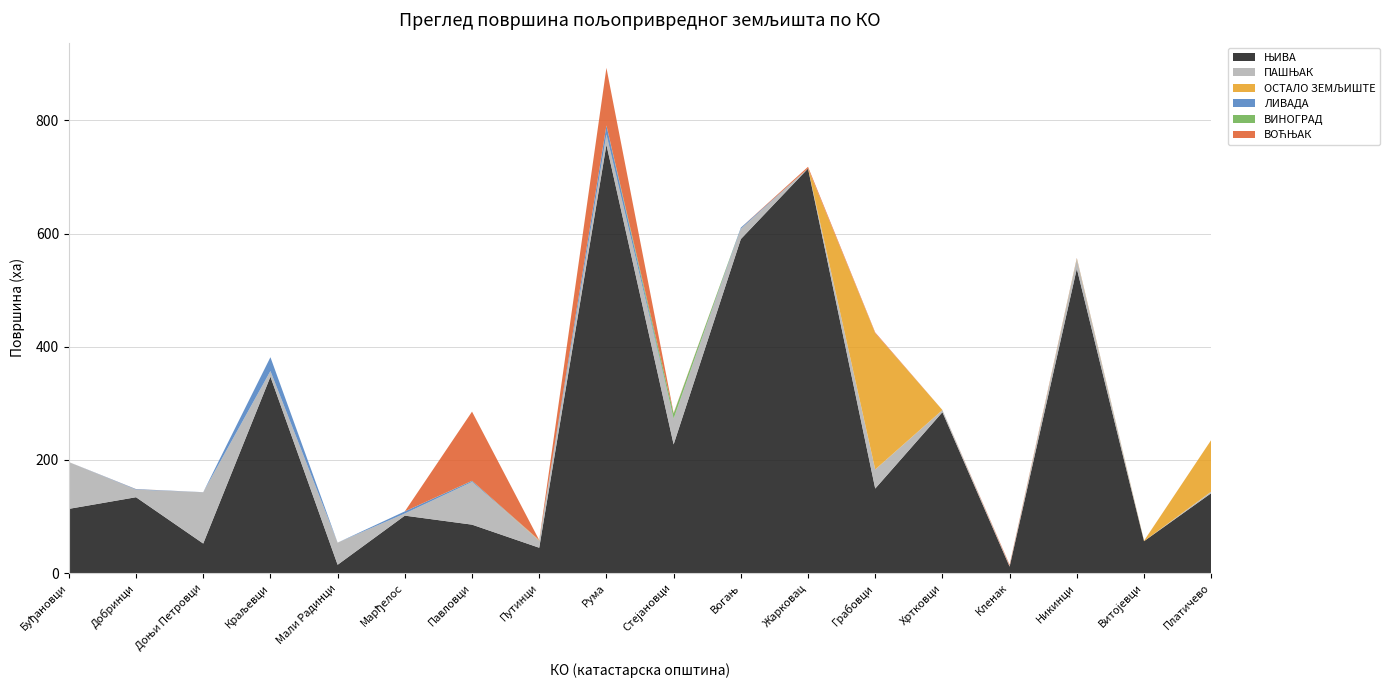

Reading right to left, list all the values displayed in this chart.

ЊИВА: 141.3	56.5	538.1	11.5	284.5	149.4	715.0	590.3	227.5	757.0	44.9	85.7	101.6	14.8	347.2	52.3	134.2	113.6
ПАШЊАК: 2.8	0.0	16.1	1.4	3.8	33.8	0.0	18.2	45.6	18.0	12.6	75.5	3.8	39.1	10.0	90.7	13.3	82.8
ОСТАЛО ЗЕМЉИШТЕ: 91.2	0.7	1.5	0.0	0.0	240.8	0.2	0.1	0.0	0.5	0.9	0.0	0.0	0.0	0.0	0.0	0.0	0.0
ЛИВАДА: 0.0	0.0	0.8	0.0	0.0	0.0	0.0	2.0	0.1	15.5	0.0	1.7	3.7	0.0	24.4	0.1	0.9	0.0
ВИНОГРАД: 0.0	0.0	0.0	0.0	0.1	0.0	0.0	0.0	9.0	0.1	0.0	0.3	0.0	0.0	0.0	0.0	0.0	0.0
ВОЋЊАК: 0.0	0.1	0.5	2.0	0.0	1.4	2.9	0.0	0.8	101.8	0.0	122.3	0.0	0.0	0.0	0.0	0.2	0.0